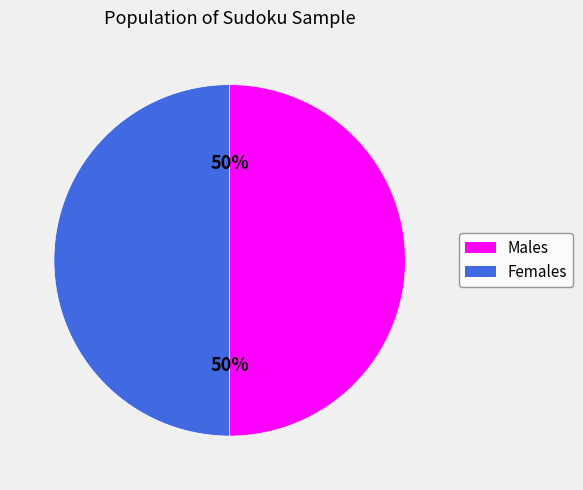

To the nearest percent, what is the average slice percentage?

50%